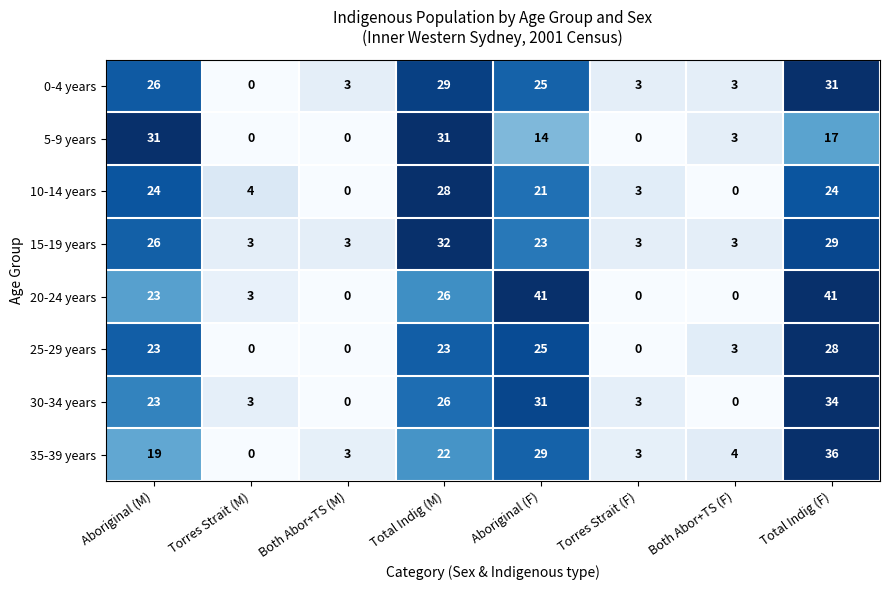

True or false: 20-24 years has a value of 6 at Total Indig (M).

False